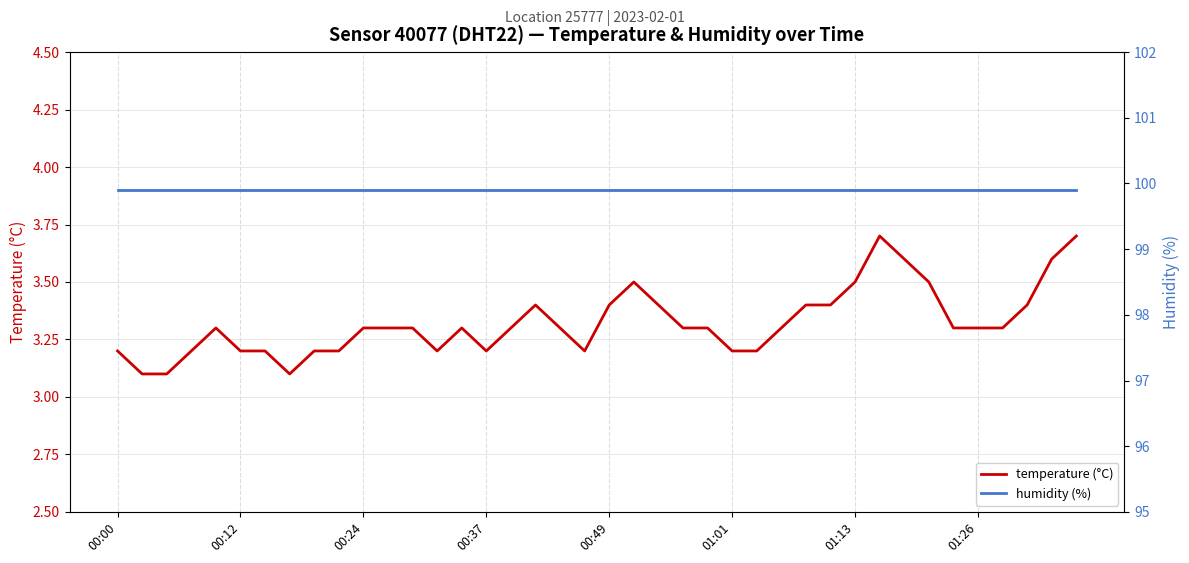

Does the chart display data point markers on the line(s)?

No